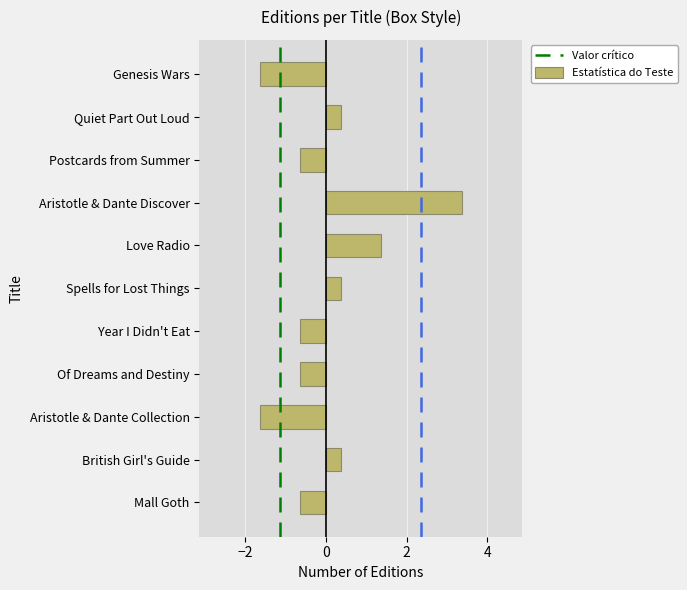

Reading bottom to top, extract all data points from this chart.

Mall Goth=-0.6	British Girl's Guide=0.4	Aristotle & Dante Collection=-1.6	Of Dreams and Destiny=-0.6	Year I Didn't Eat=-0.6	Spells for Lost Things=0.4	Love Radio=1.4	Aristotle & Dante Discover=3.4	Postcards from Summer=-0.6	Quiet Part Out Loud=0.4	Genesis Wars=-1.6